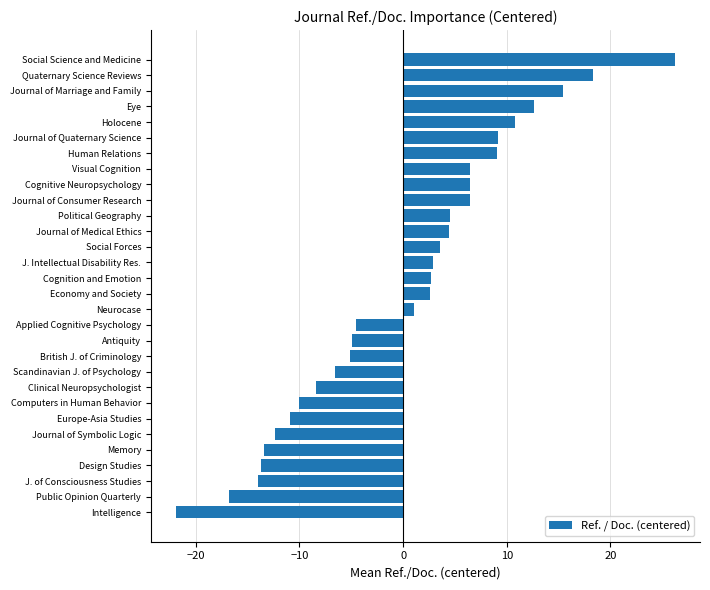

What is the difference between the values at Scandinavian J. of Psychology and Quaternary Science Reviews?

24.9